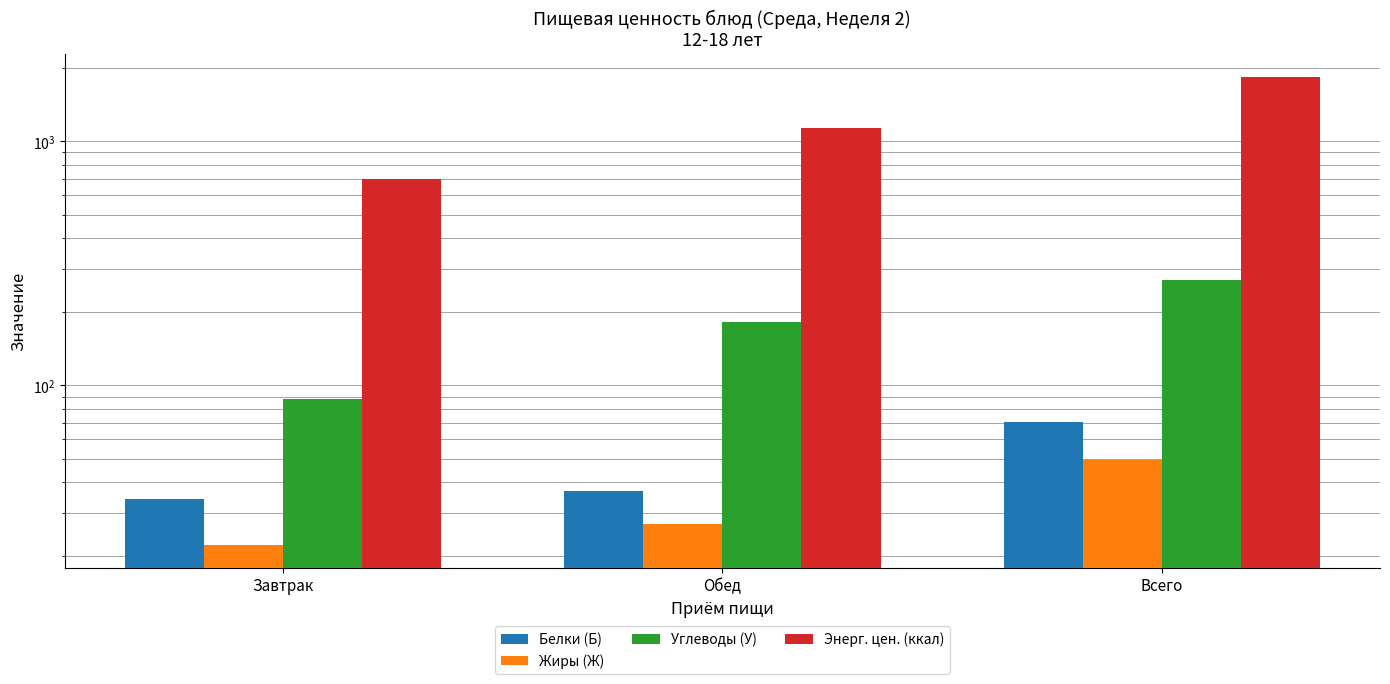

At which label does Жиры (Ж) first exceed 27?

Обед